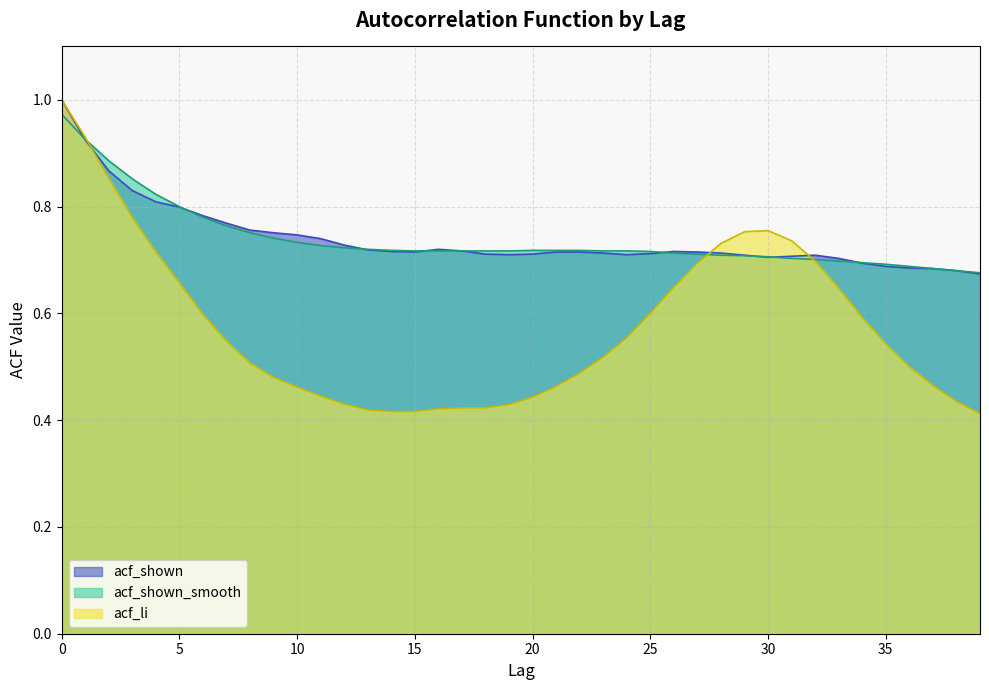

What is the approximate value of acf_shown at 35?

0.7